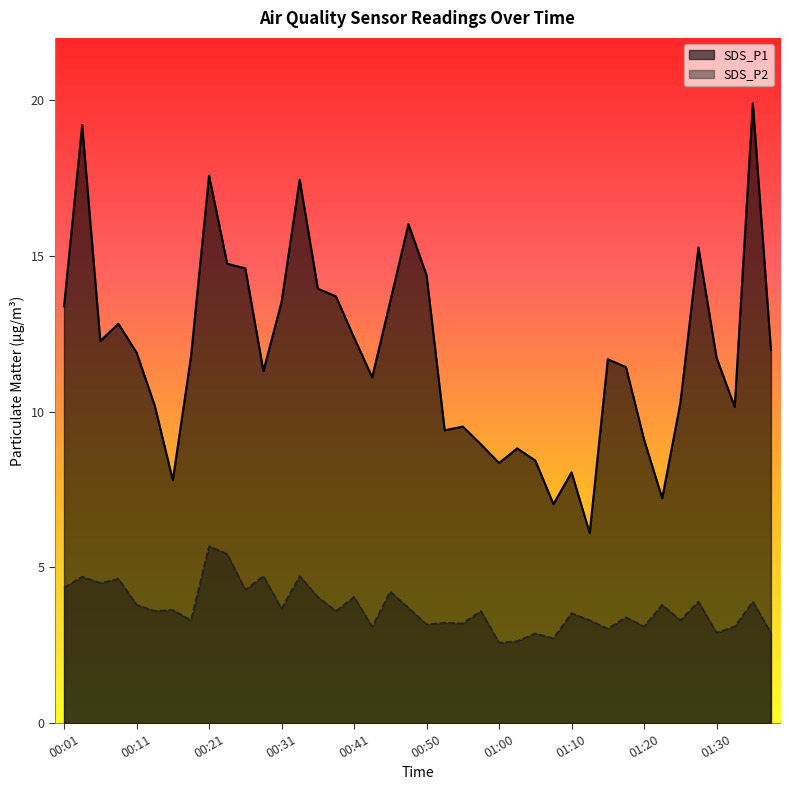

At how many categories does at least one series exceed 6?

40